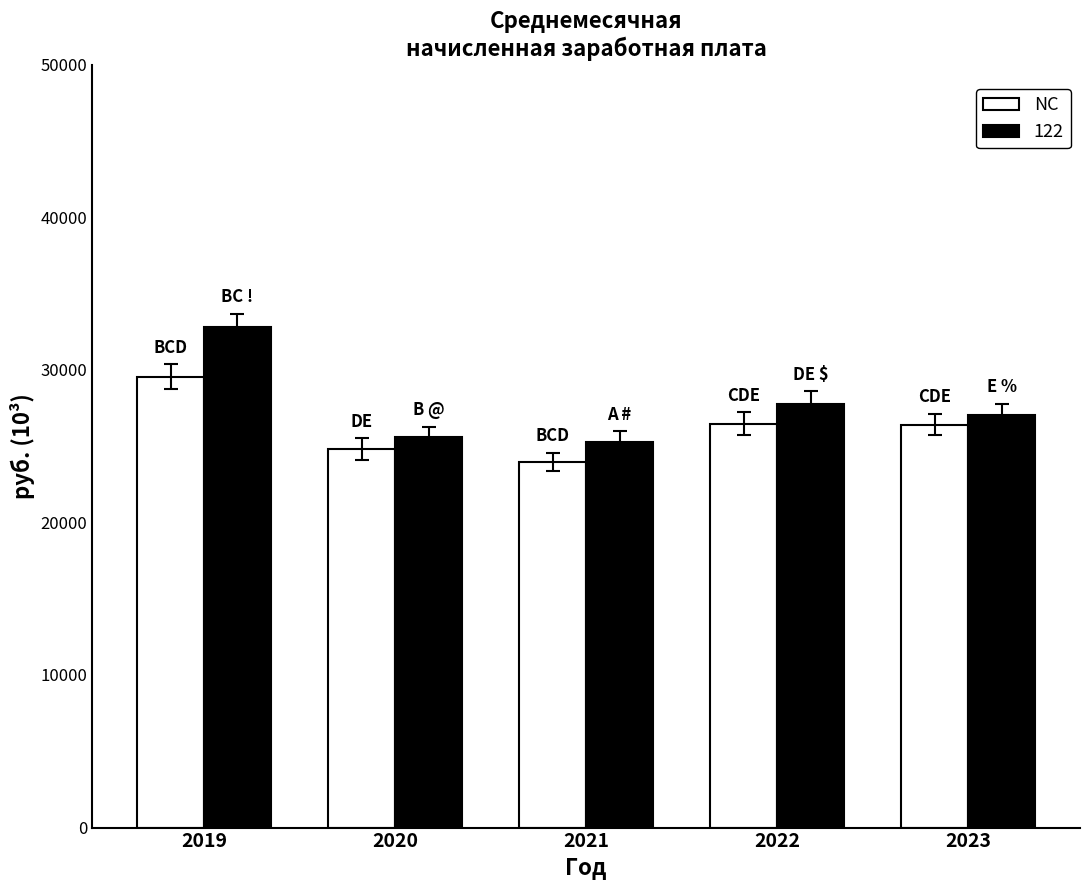

What is the difference between the second highest and minimum values in the 122 series?

2517